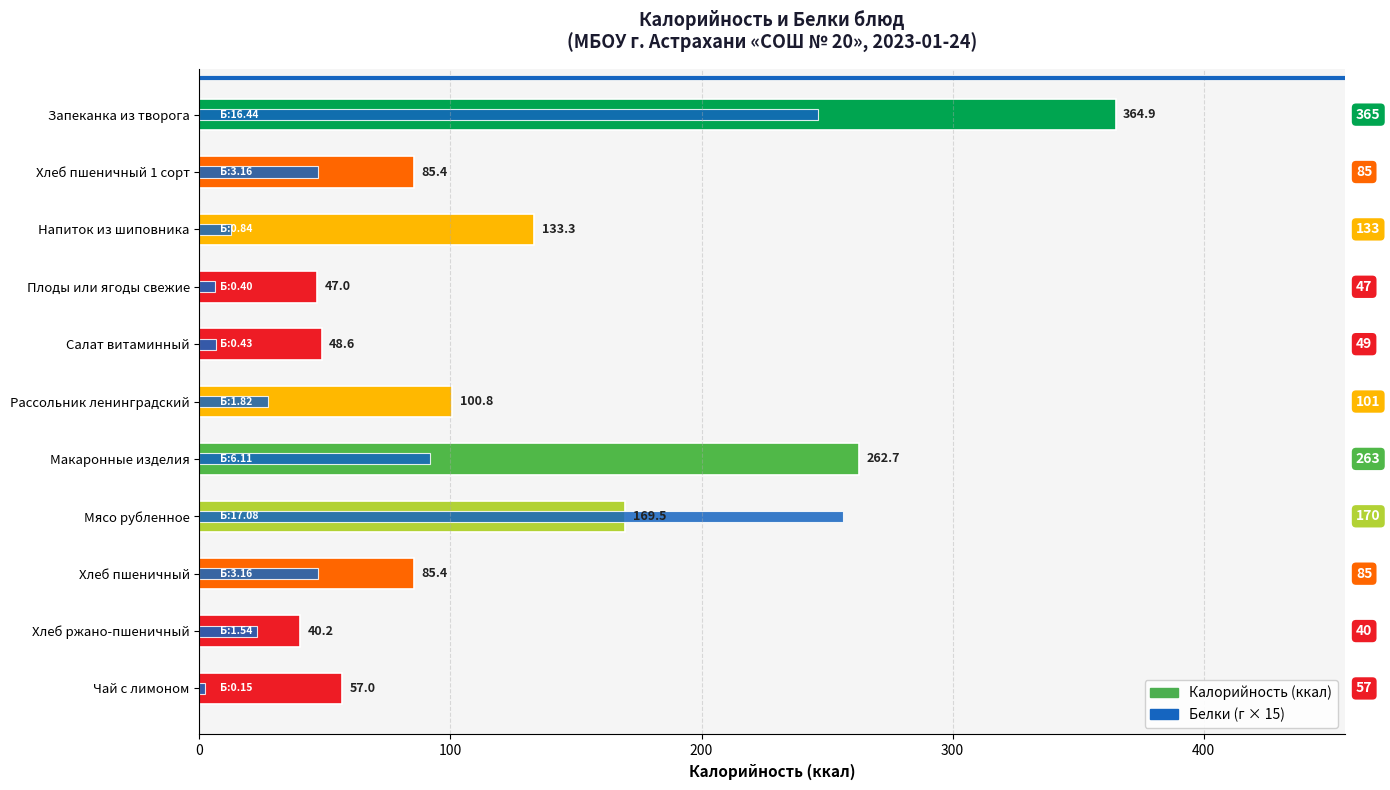

List the series in order of their peak value, highest first.

Калорийность, Белки (×15)